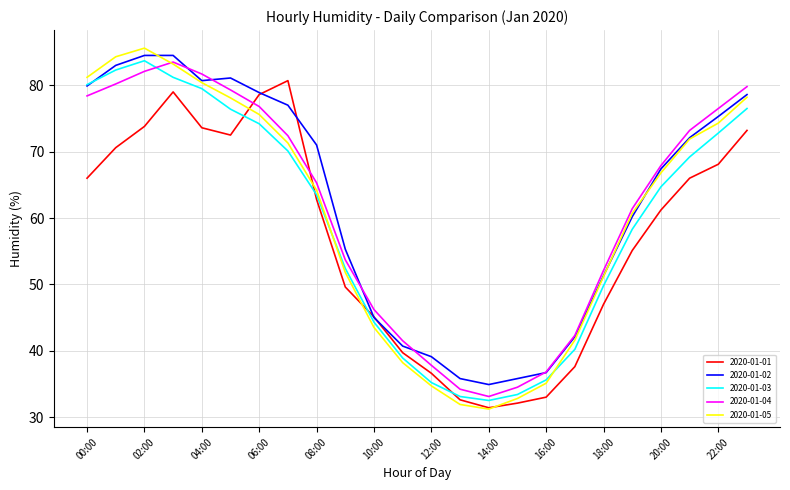

True or false: 2020-01-03 and 2020-01-04 intersect in this chart.

True